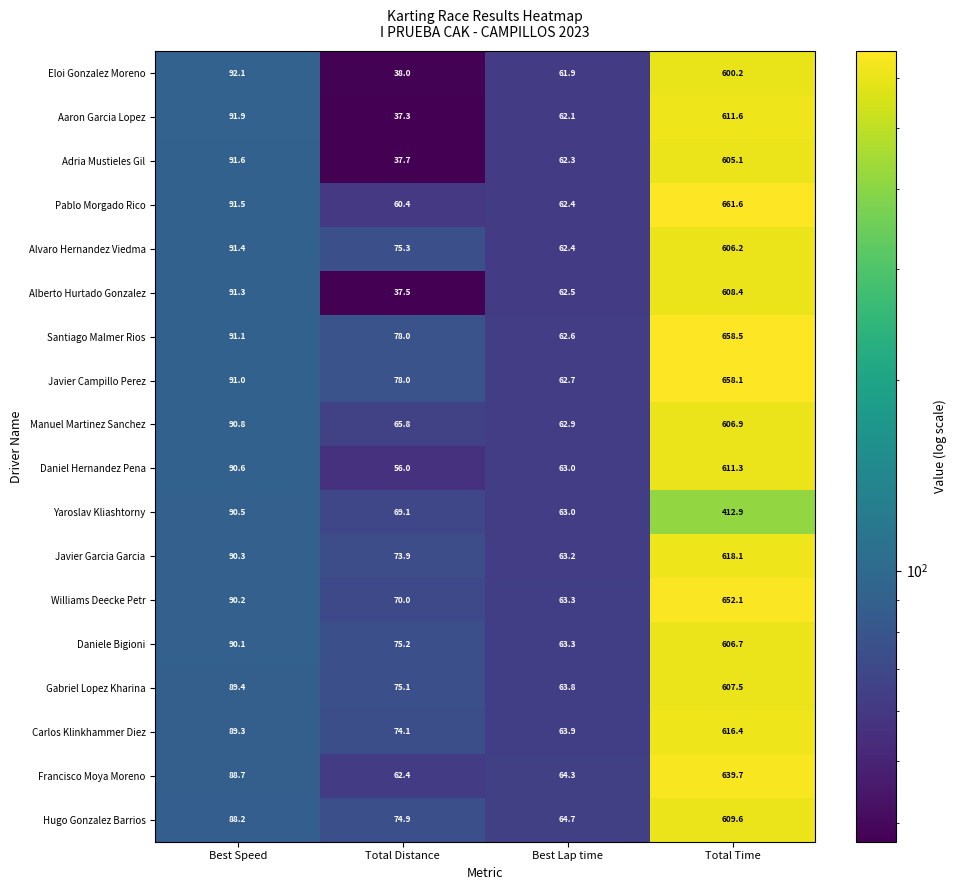

The Gabriel Lopez Kharina series shows 75.1 at Total Distance. True or false?

True